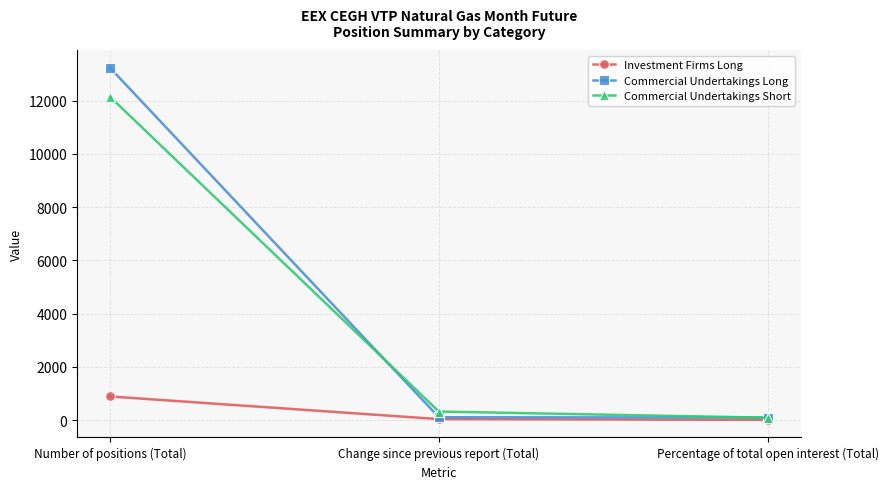

What is the difference between the highest and lowest values at Number of positions (Total)?

12353.0